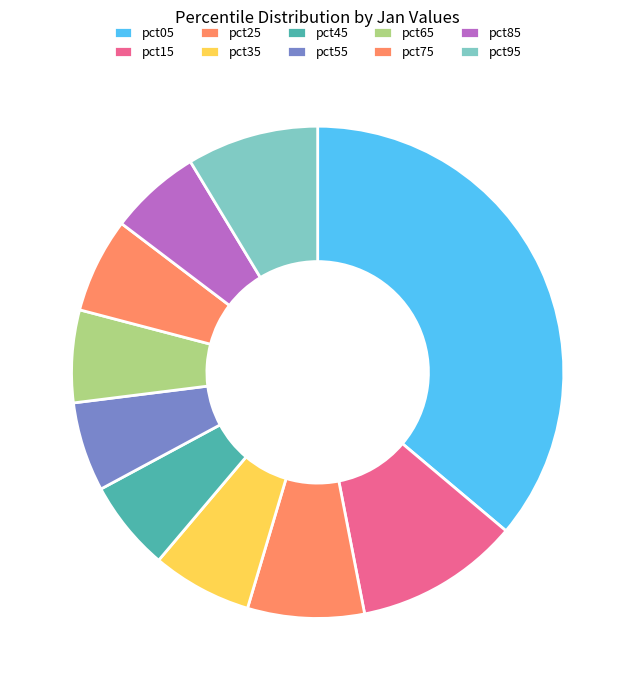

Does any single category account for the majority?

No